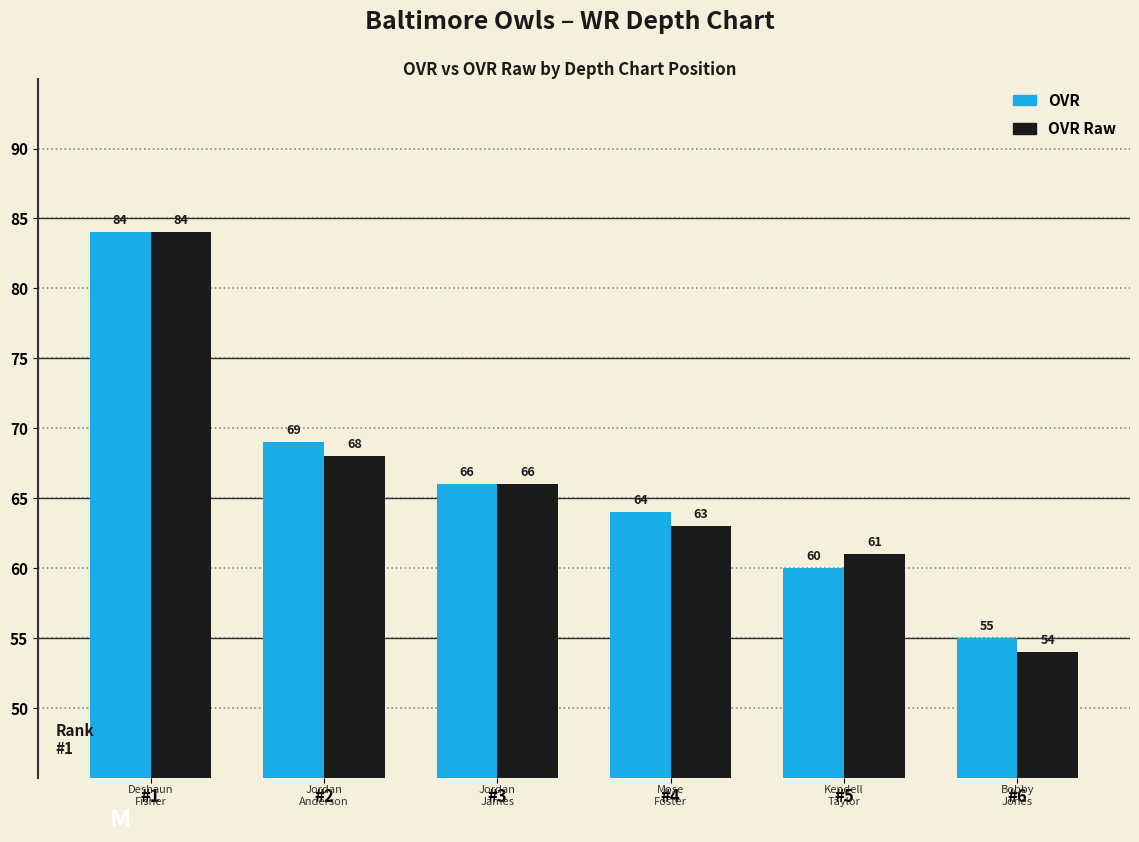

What is the difference between the maximum and minimum values in the OVR series?

29